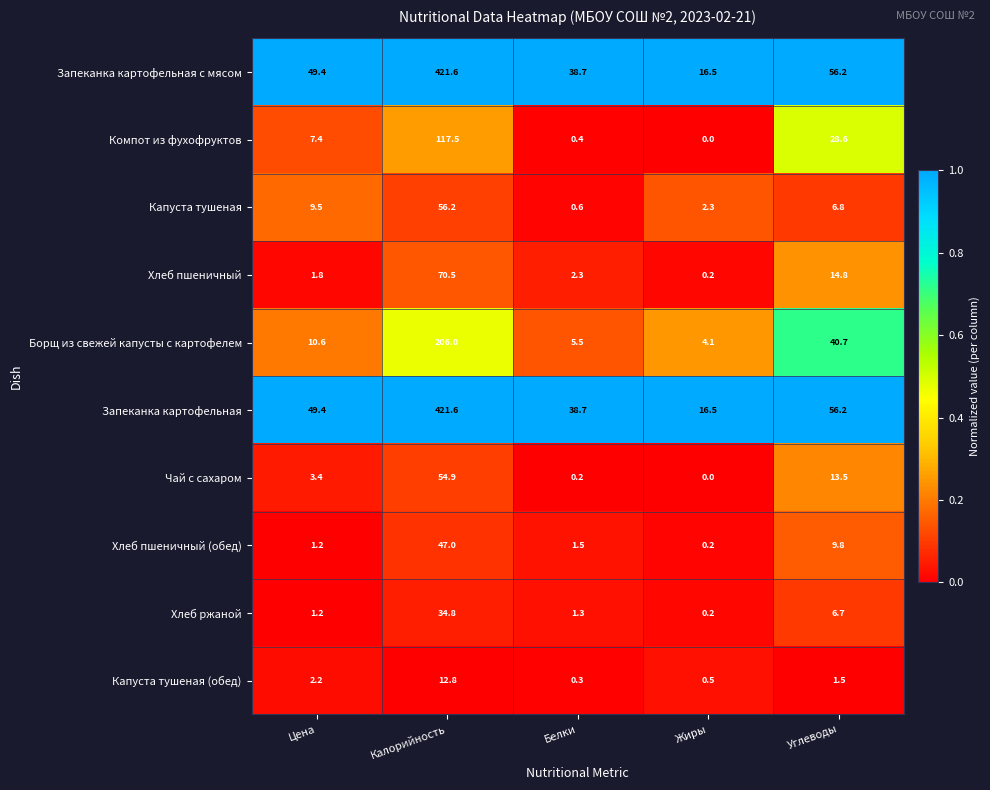

What is the spread (max minus min) of values at Калорийность?

408.8